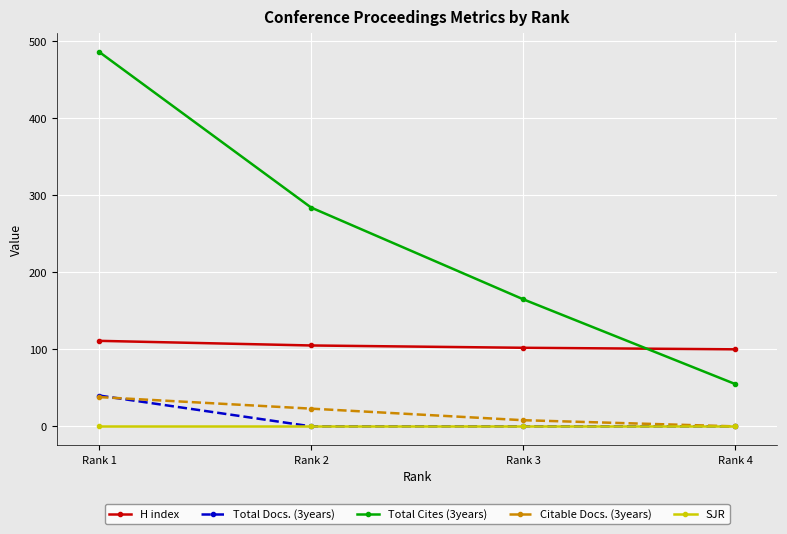

True or false: Total Docs. (3years) has more than 2 points higher than both neighbors.

False